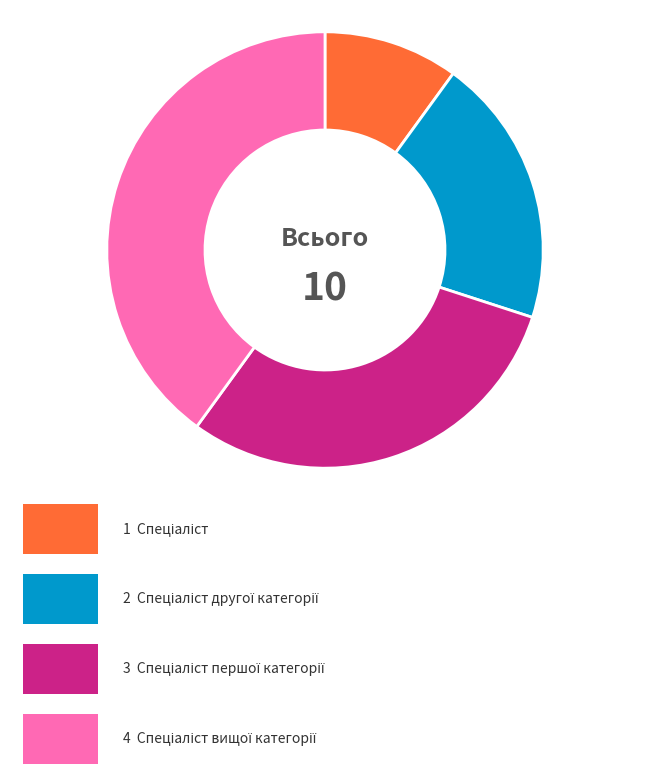

Does any single category account for the majority?

No